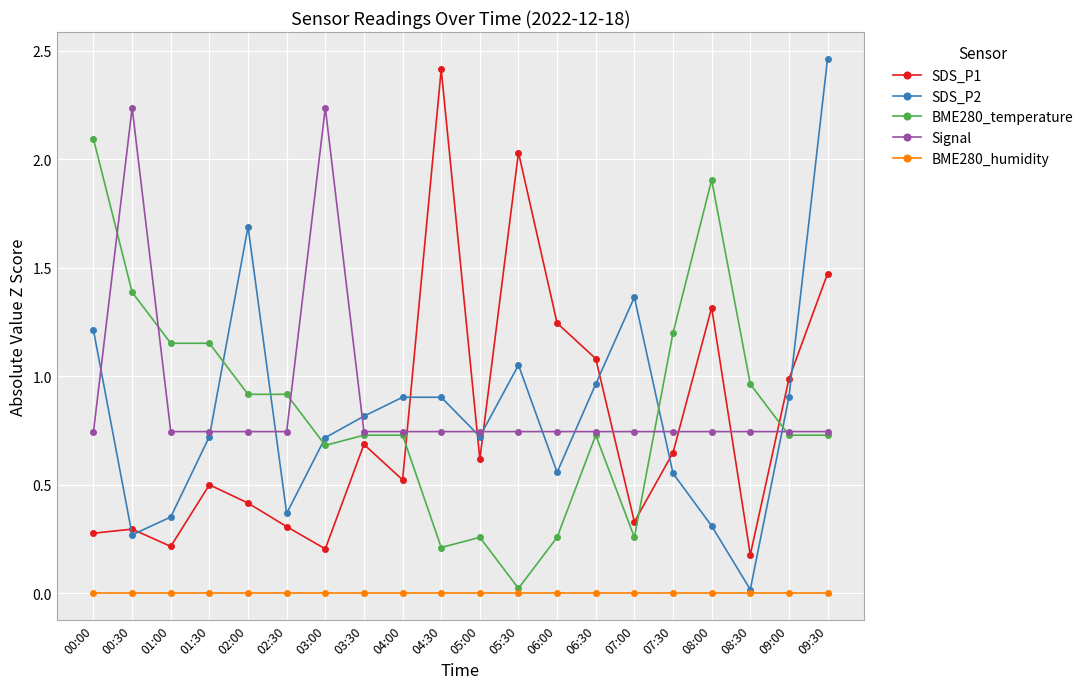

Which series has the widest spread of values?

SDS_P2